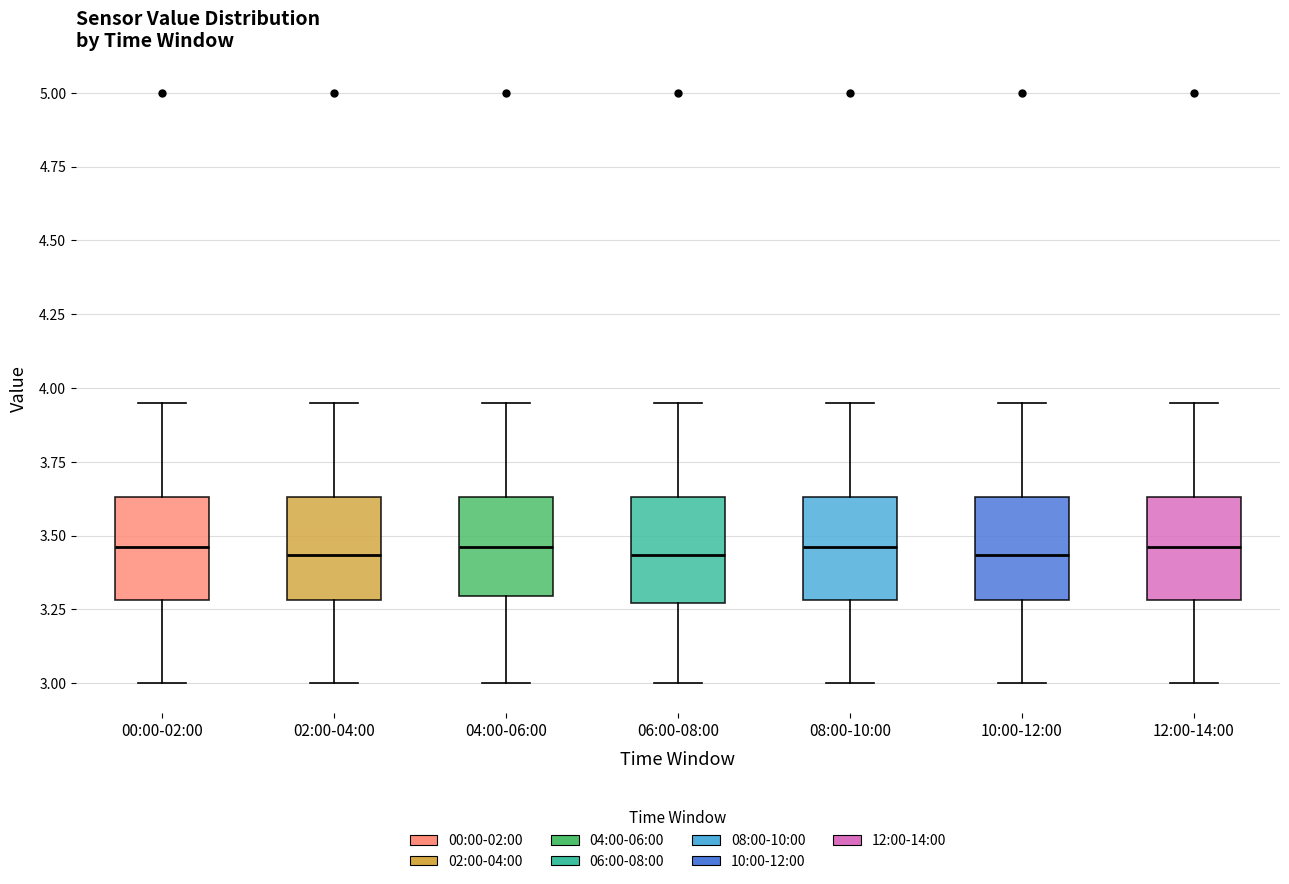

Reading left to right, transcribe this box plot: for each box, give where its median line is, the range the box spans, and where its two whiskers end, as read against the y-axis. The values are not printed on the chart, so give them approximately, as read against the axis.

00:00-02:00: median 3.45, box 3.30 to 3.65, whiskers 3.00 to 3.95
02:00-04:00: median 3.45, box 3.30 to 3.65, whiskers 3.00 to 3.95
04:00-06:00: median 3.45, box 3.30 to 3.65, whiskers 3.00 to 3.95
06:00-08:00: median 3.45, box 3.25 to 3.65, whiskers 3.00 to 3.95
08:00-10:00: median 3.45, box 3.30 to 3.65, whiskers 3.00 to 3.95
10:00-12:00: median 3.45, box 3.30 to 3.65, whiskers 3.00 to 3.95
12:00-14:00: median 3.45, box 3.30 to 3.65, whiskers 3.00 to 3.95